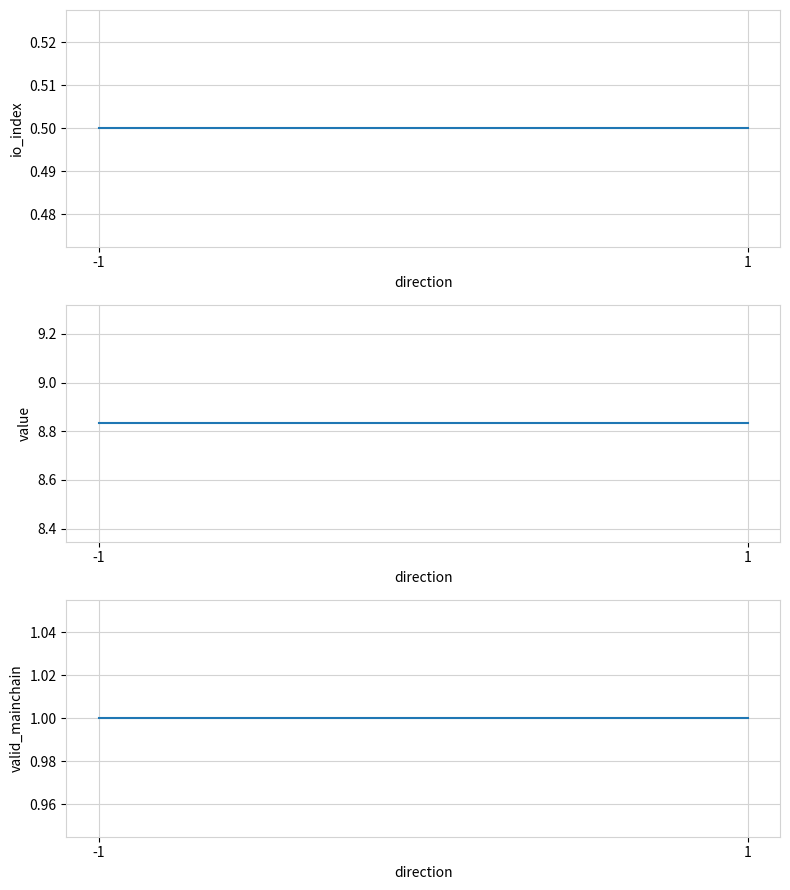

What is the value of the io_index point at the 2nd from the left?

0.5